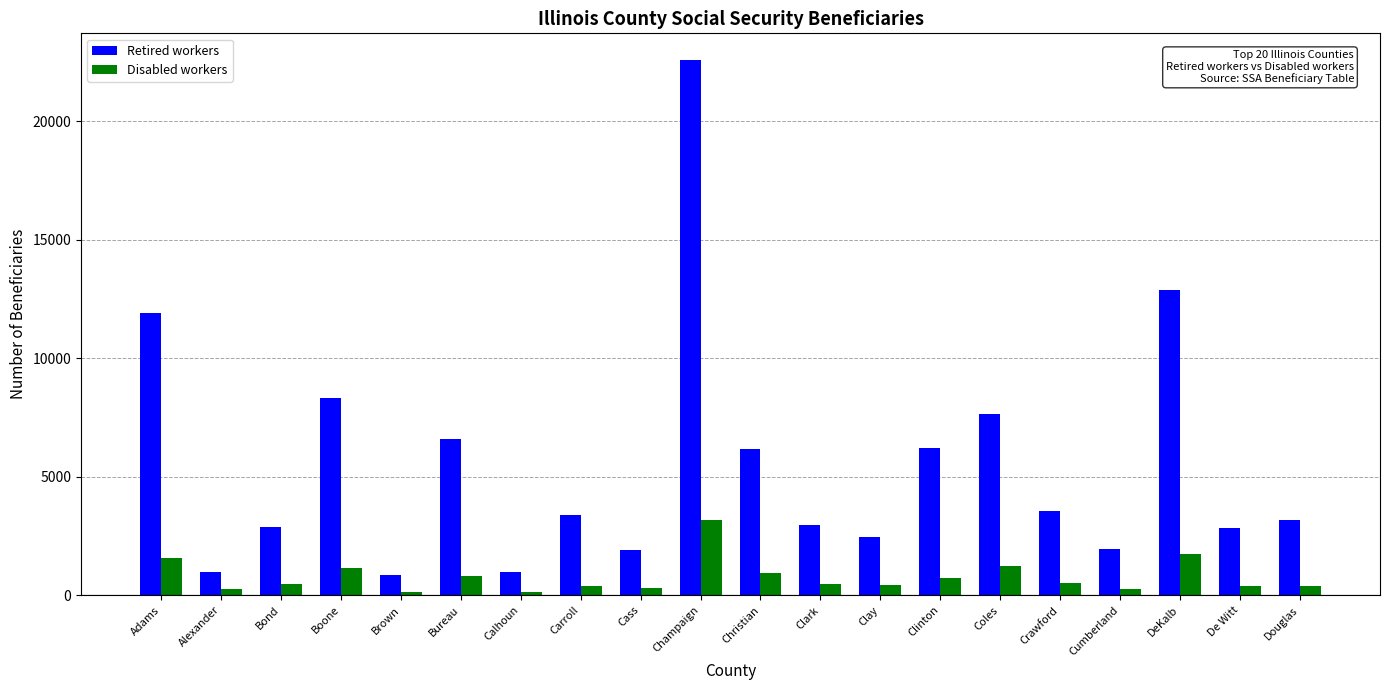

What is the minimum value for Disabled workers?

125